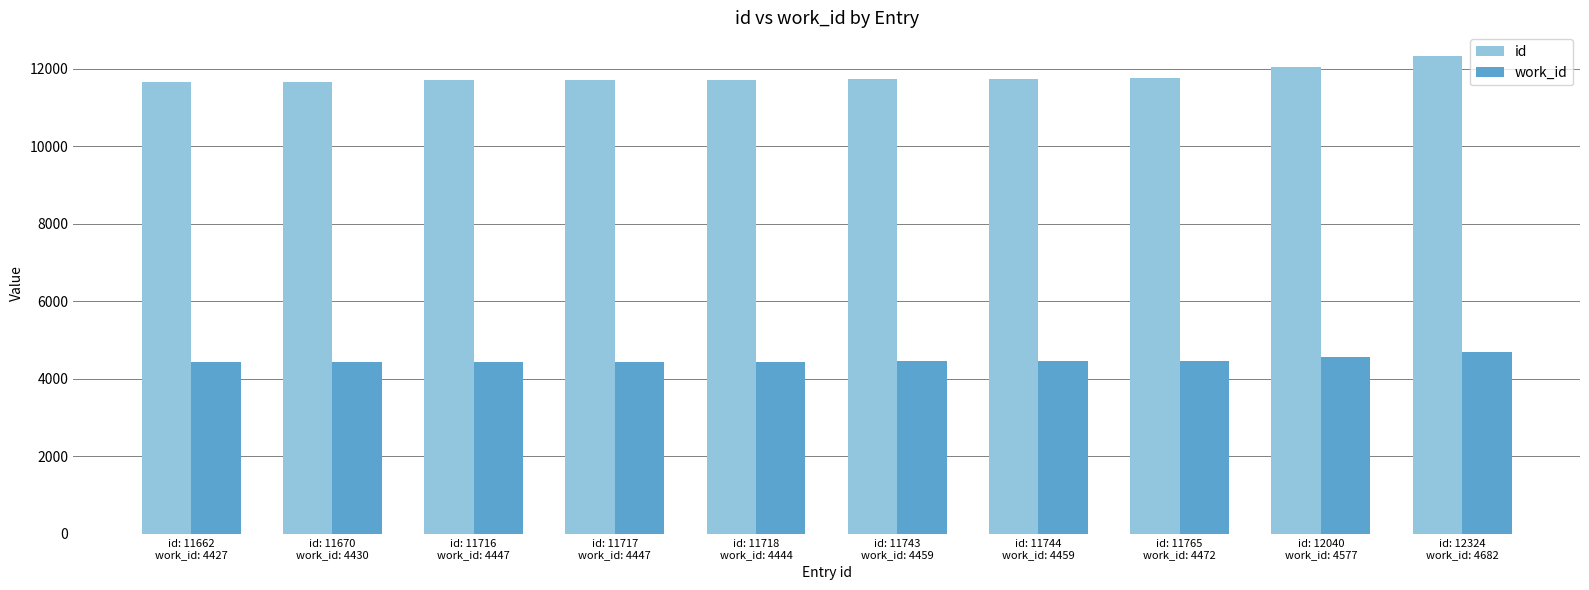

What are all the series names shown in the legend?

id, work_id